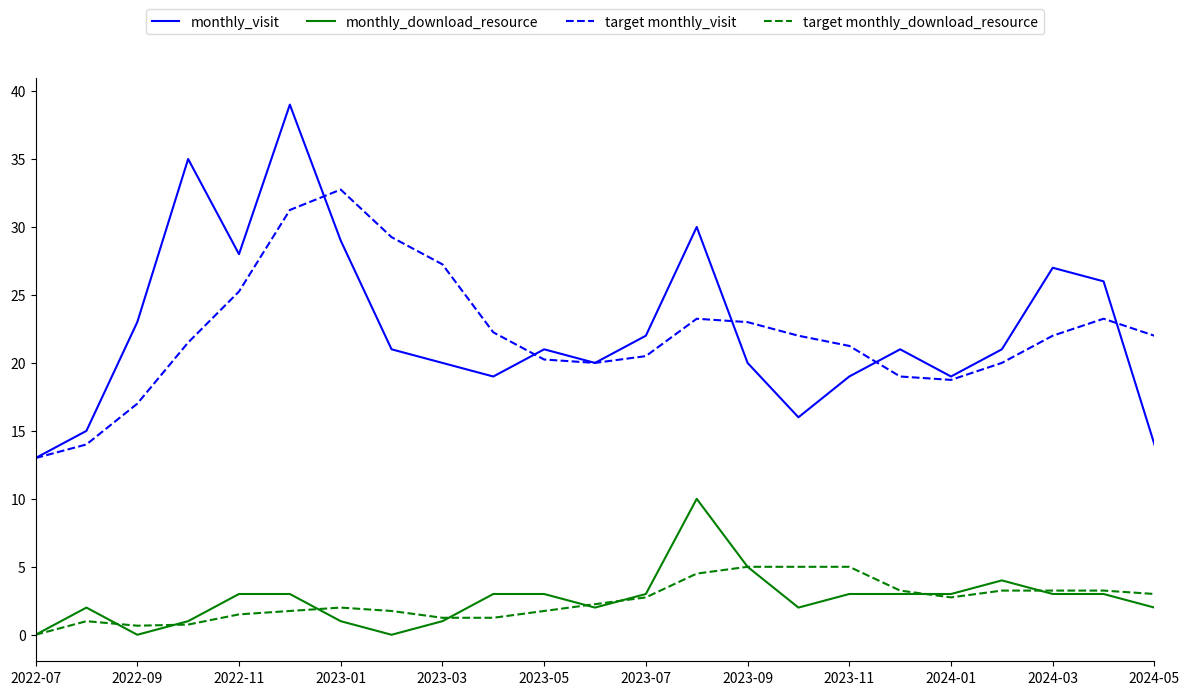

What is the average value of the target monthly_download_resource series?

2.5